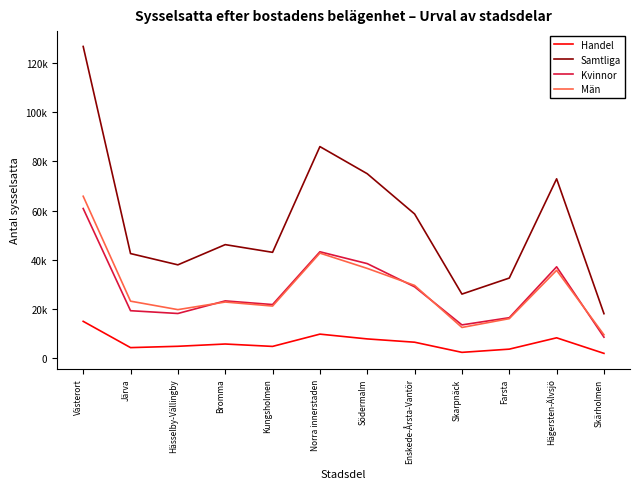

Which series has the largest total across all categories?

Samtliga